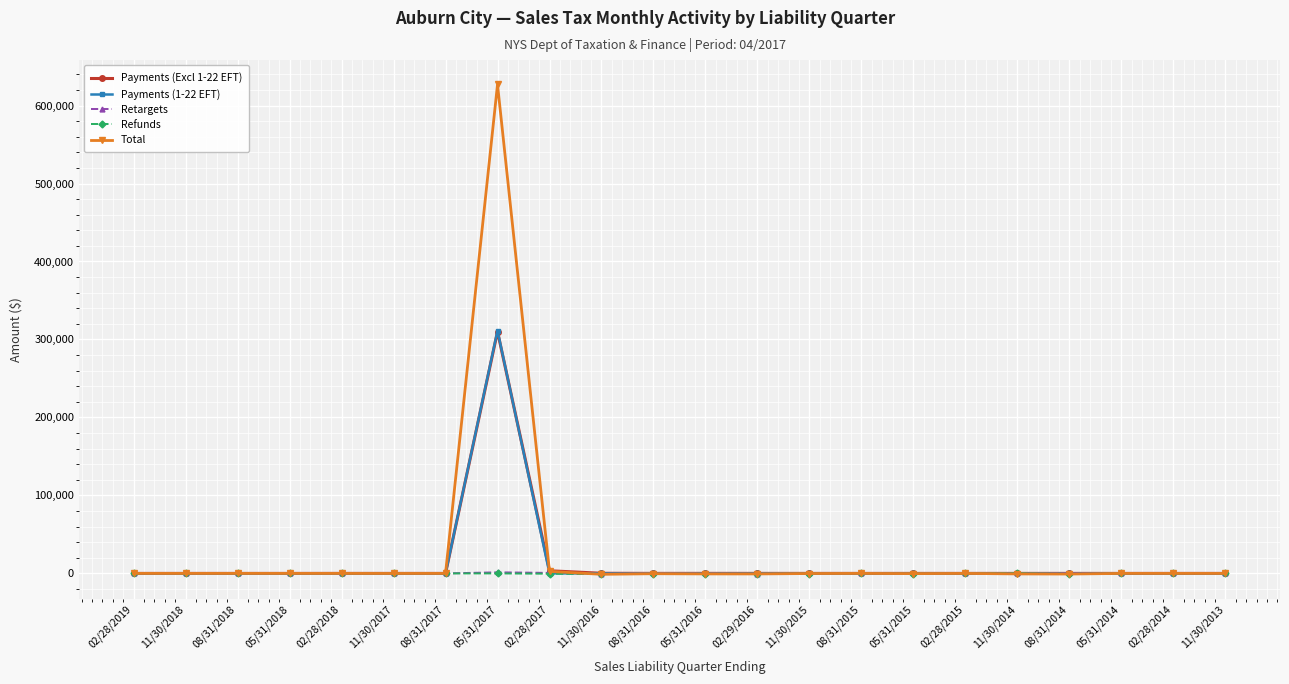

What is the sum of all Payments (Excl 1-22 EFT) values?

313995.8